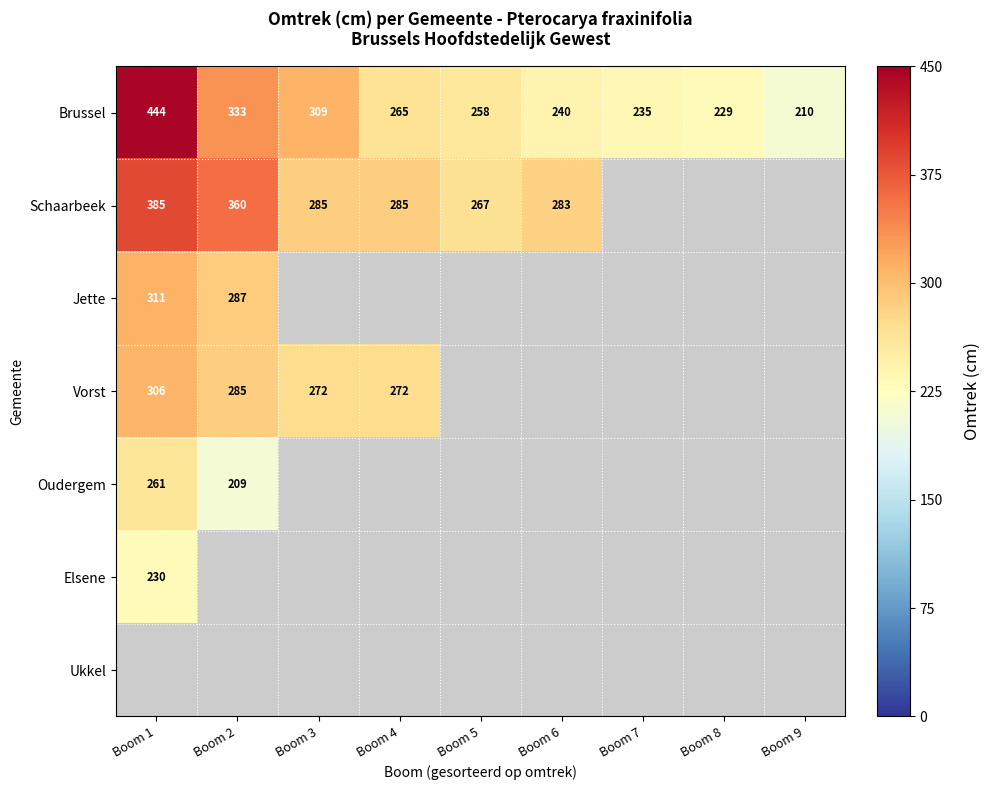

True or false: Schaarbeek has a value of 107 at Boom 4.

False